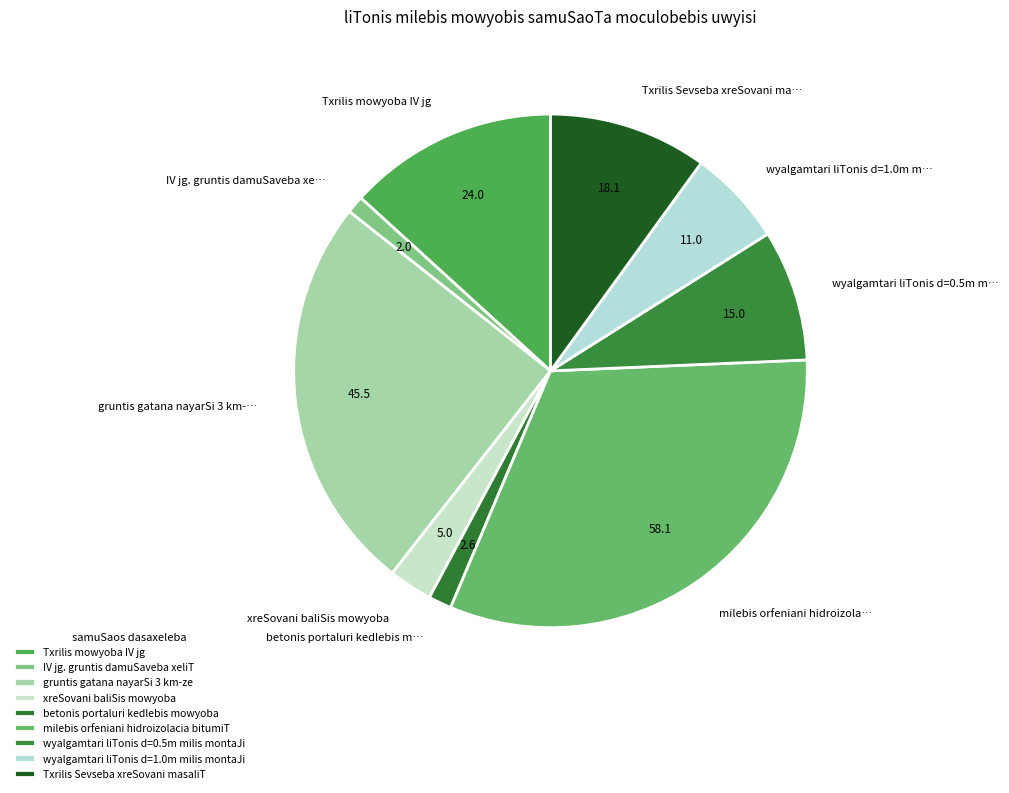

How many segments does this pie chart have?

9